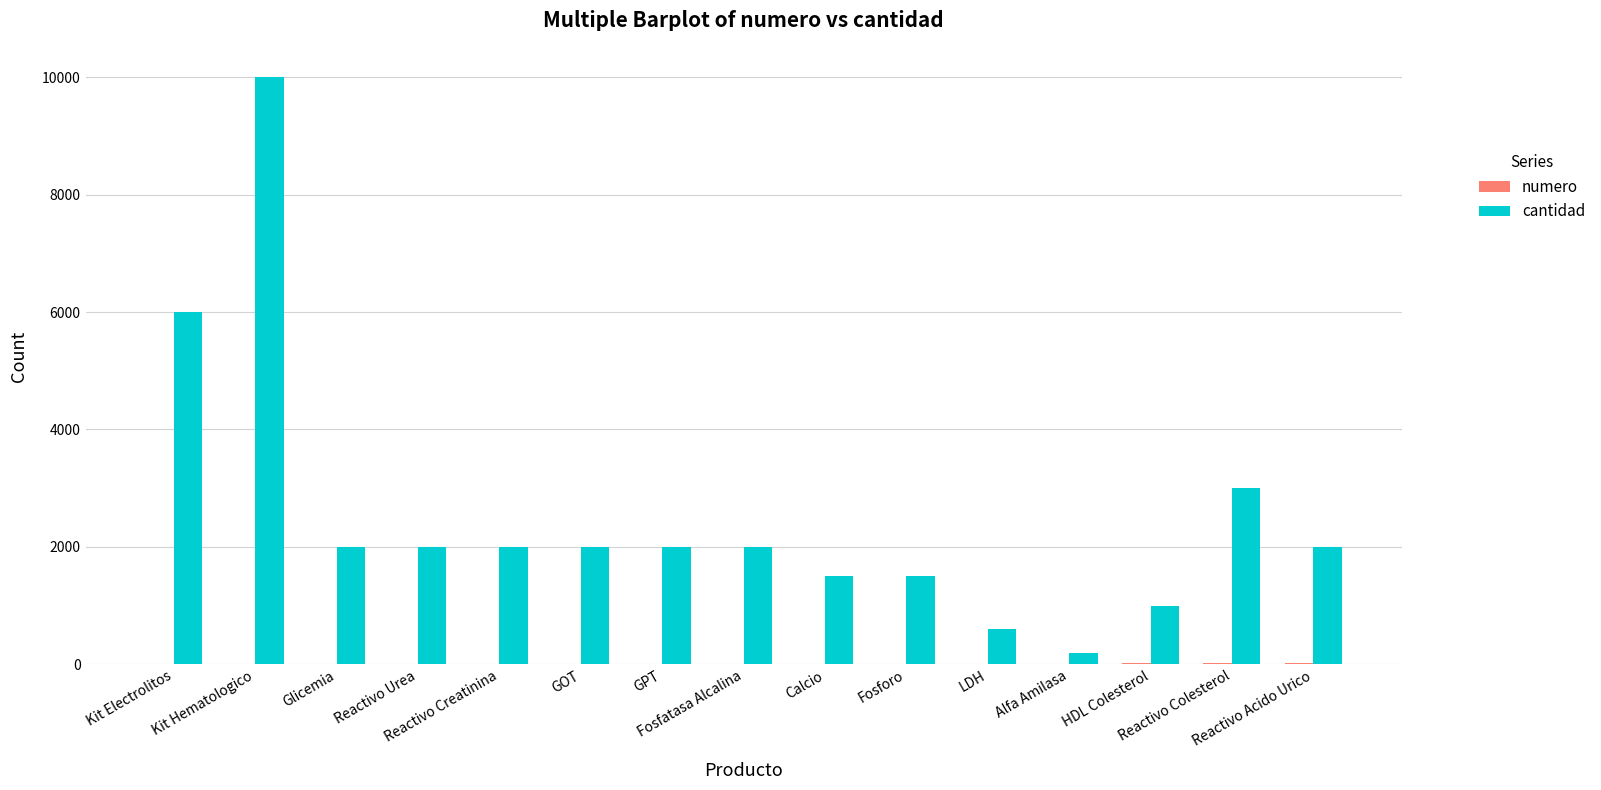

What is the maximum value shown in the chart?

10000